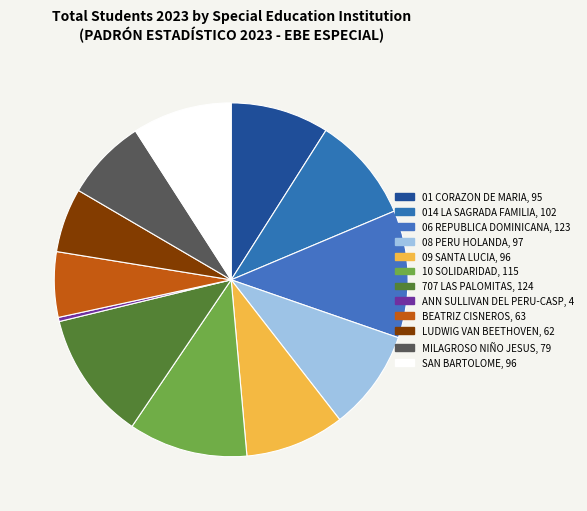

What is the smallest slice in the pie chart?

ANN SULLIVAN DEL PERU-CASP